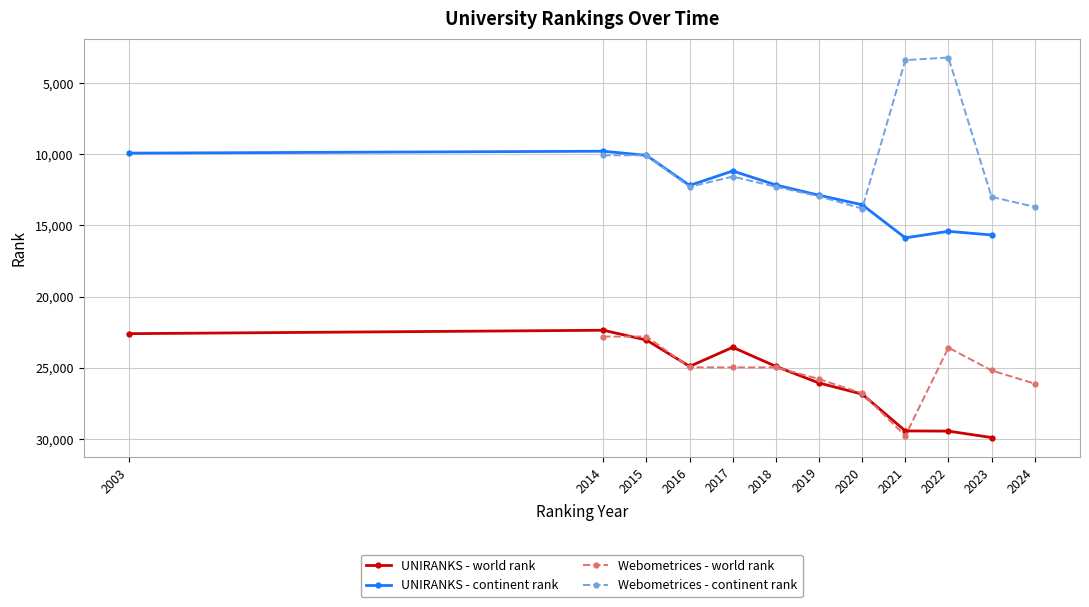

Does the chart have visible grid lines?

Yes